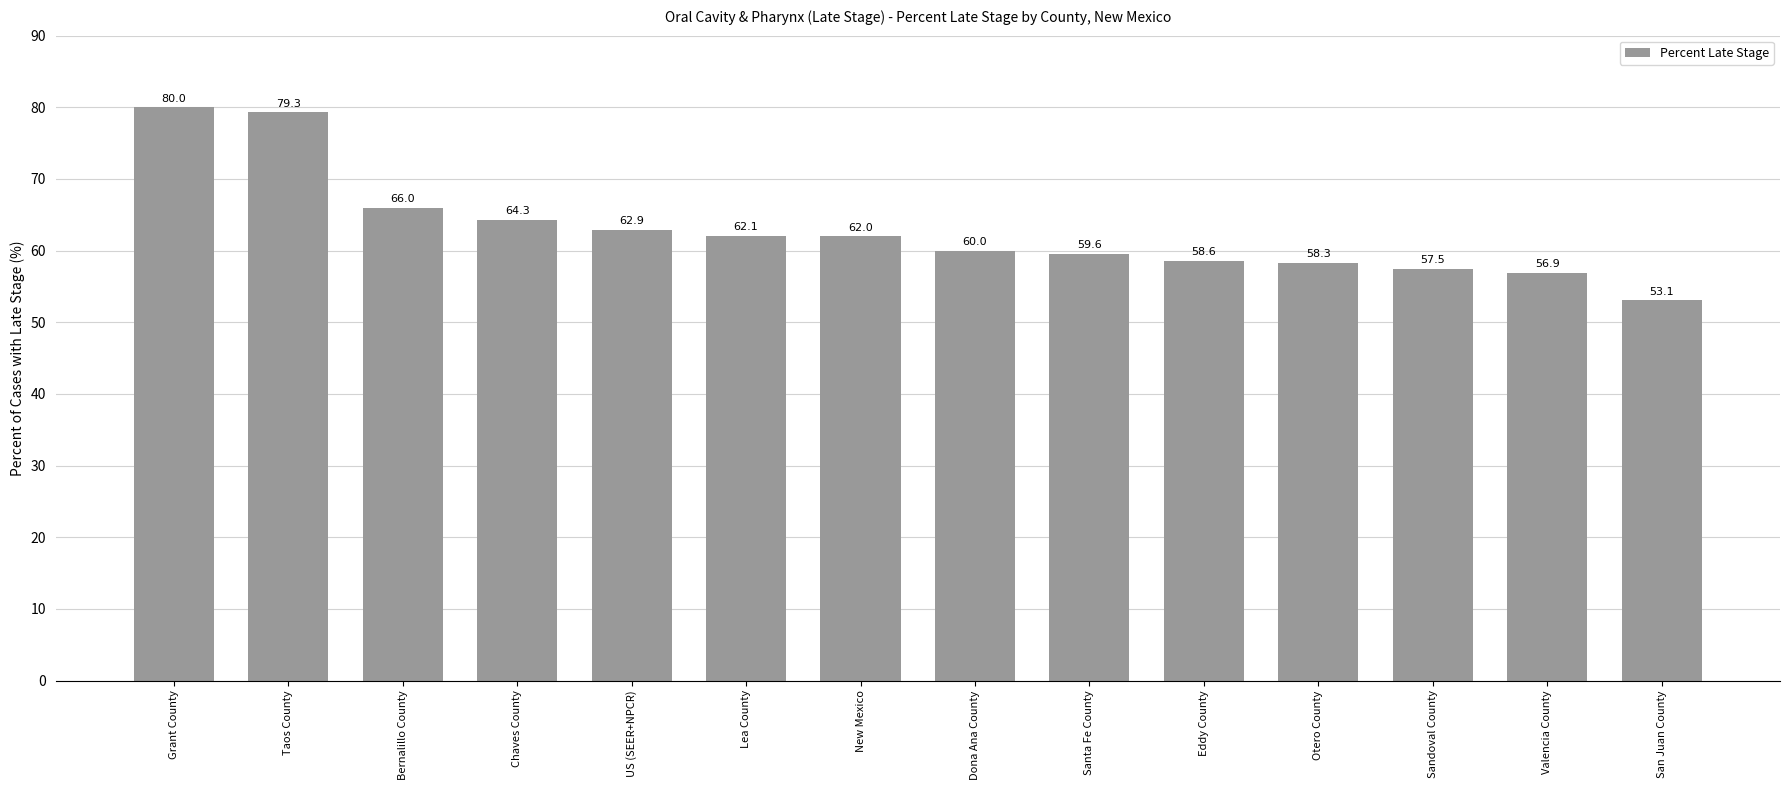

Does the chart contain stacked bars?

No